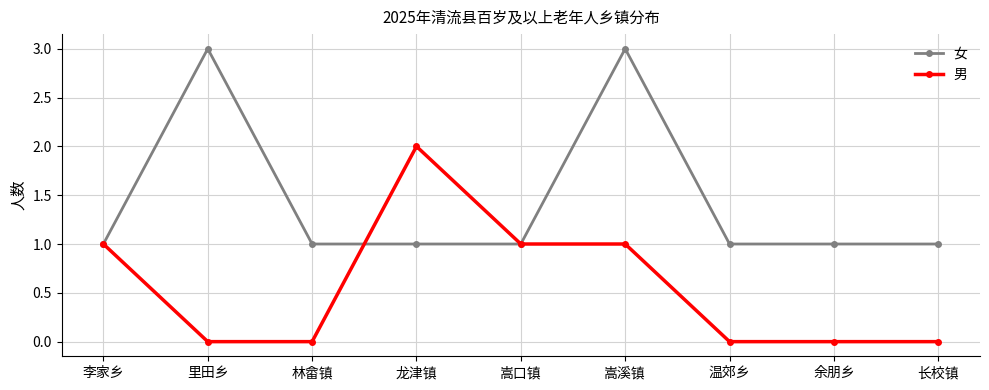

What is the total value across all series at 李家乡?

2